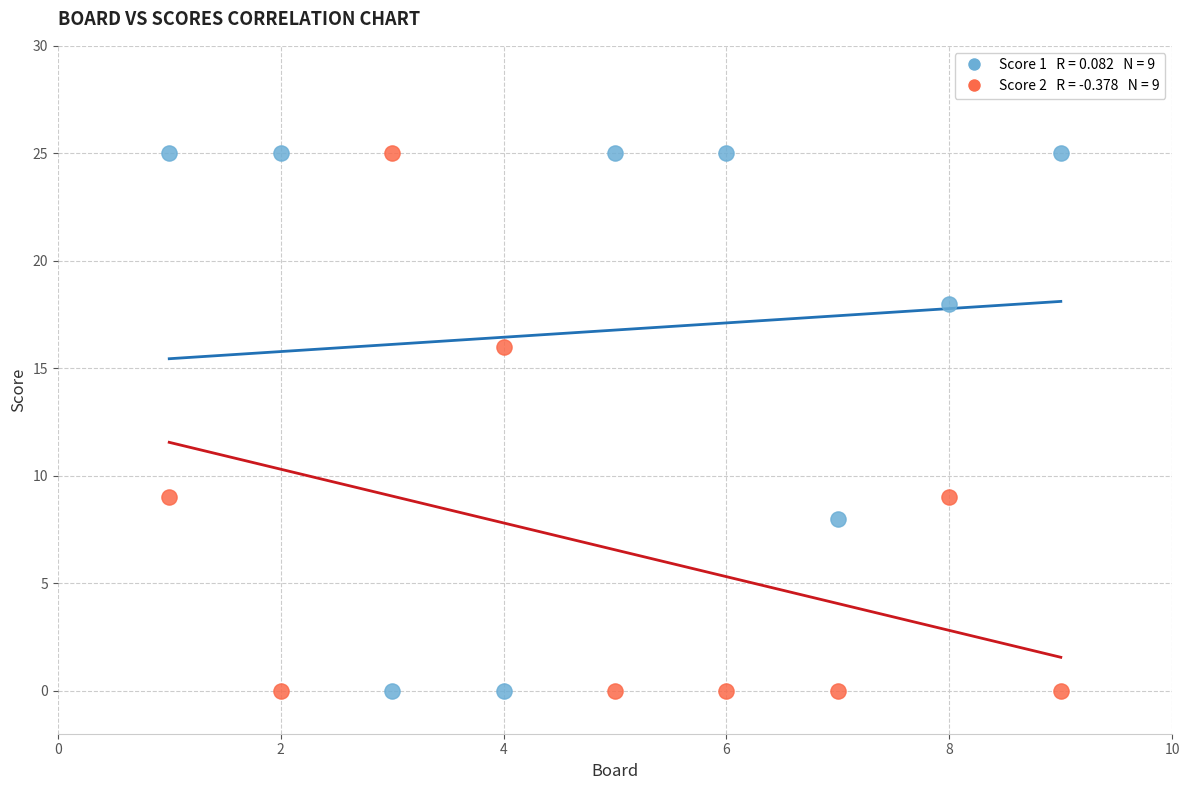

Across all data points, what is the range of X values (max minus min)?

8